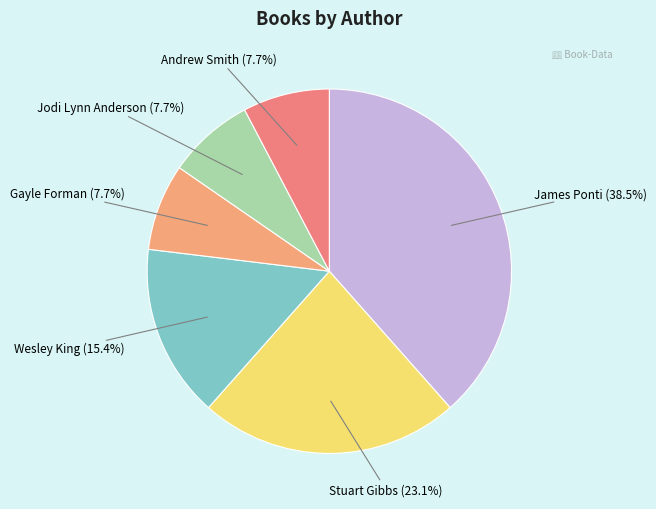

Is James Ponti the majority of the pie?

No